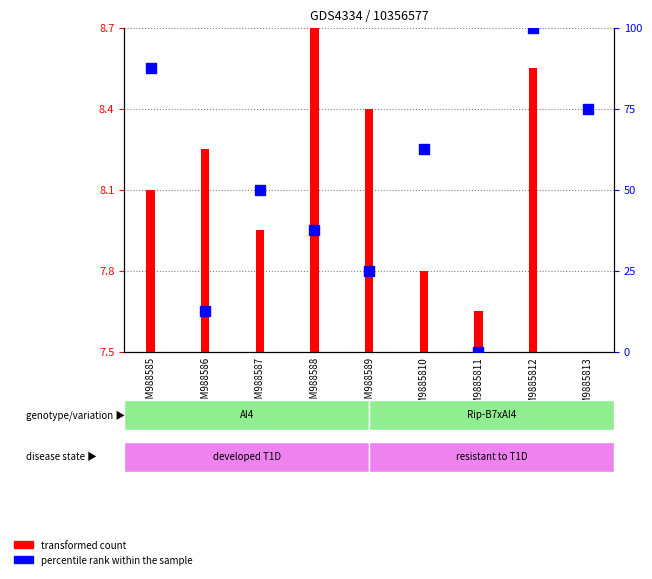

What is the total value across all series at GSM9885812?

101.0